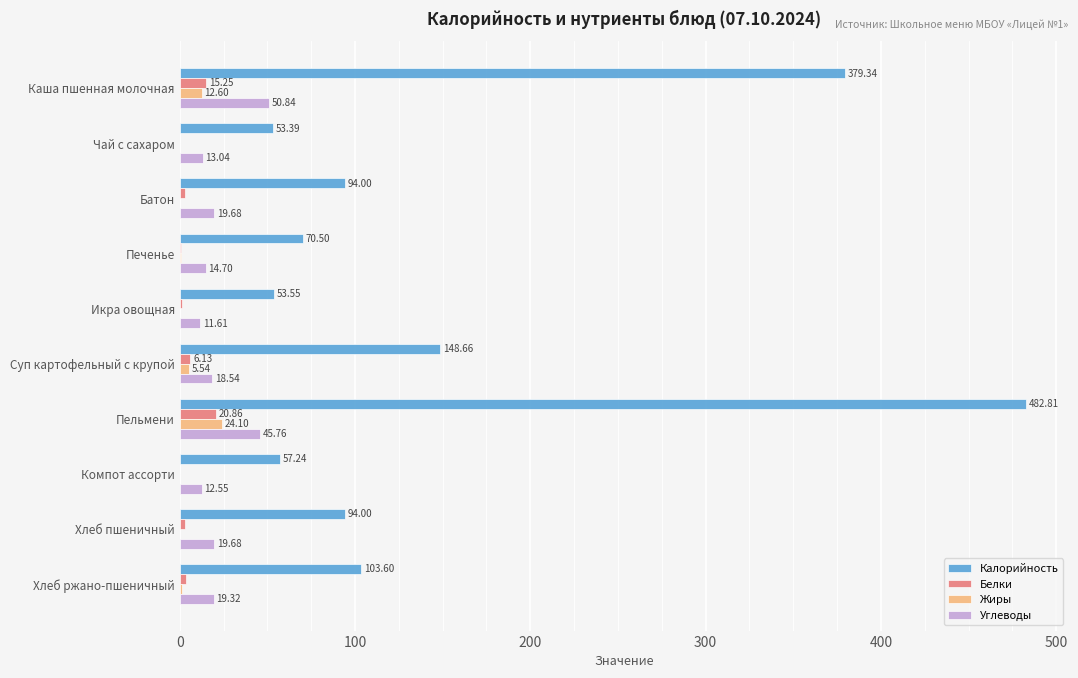

Is the value of Белки at Пельмени greater than the value of Жиры at Хлеб ржано-пшеничный?

Yes